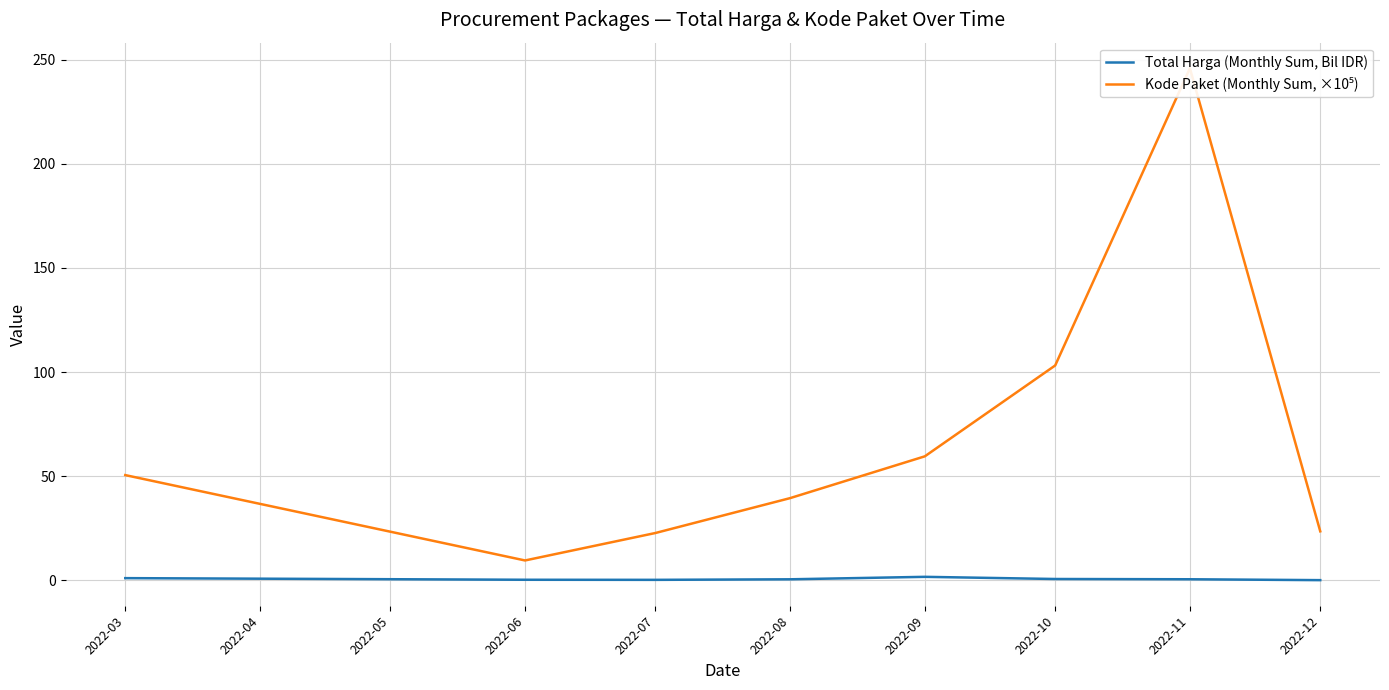

Is it true that Total Harga (Monthly Sum, Bil IDR) equals 0.2 at 2022-07?

True